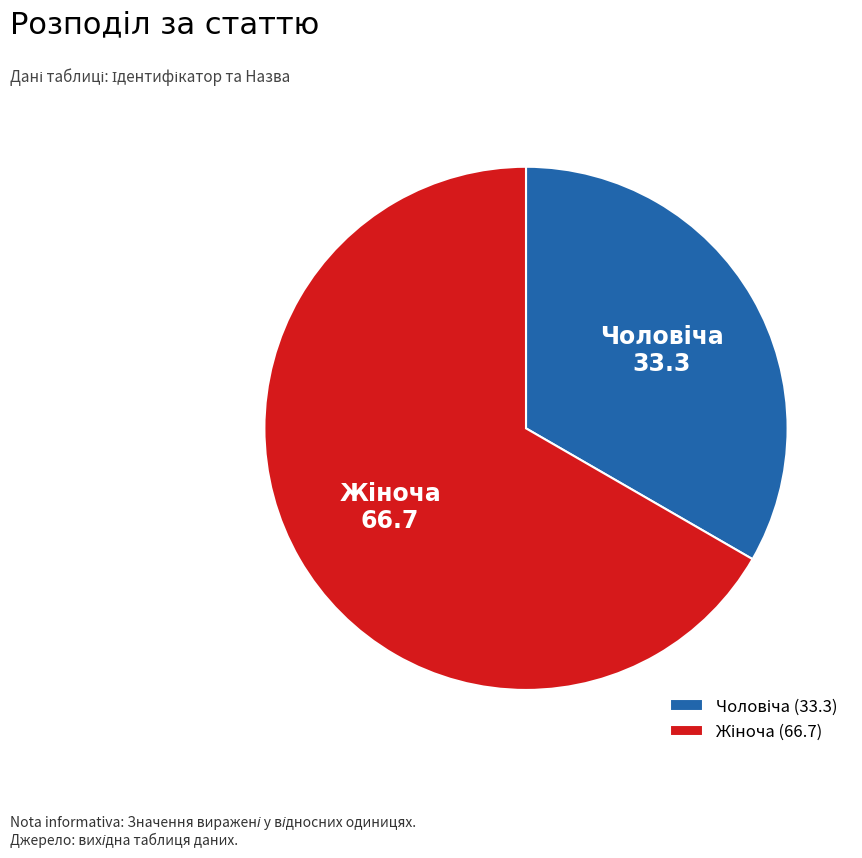

Is there a majority slice in this chart?

Yes